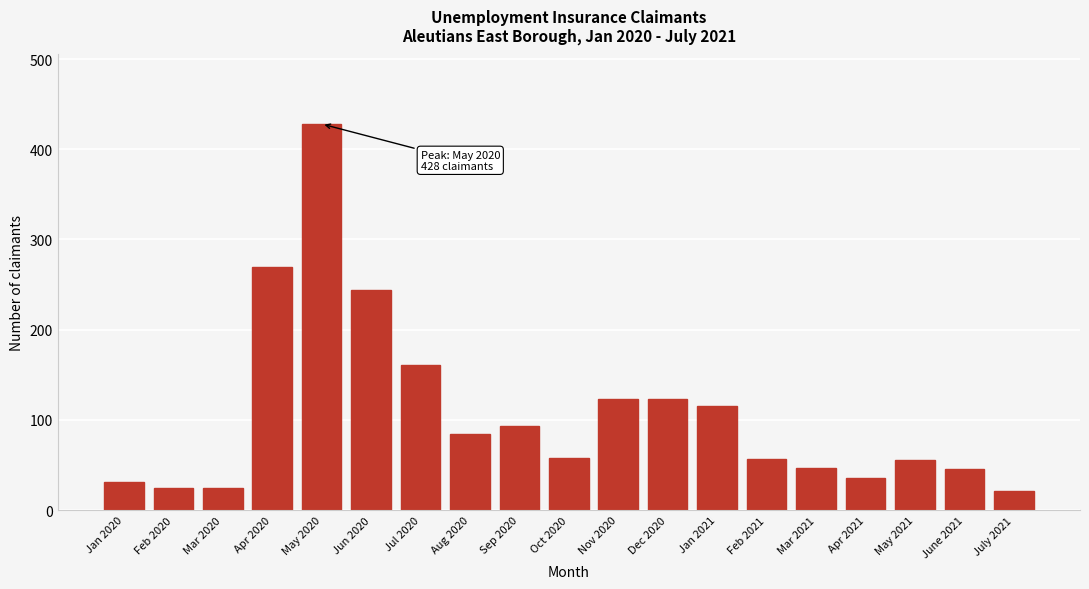

What is the sum of all values?

2042